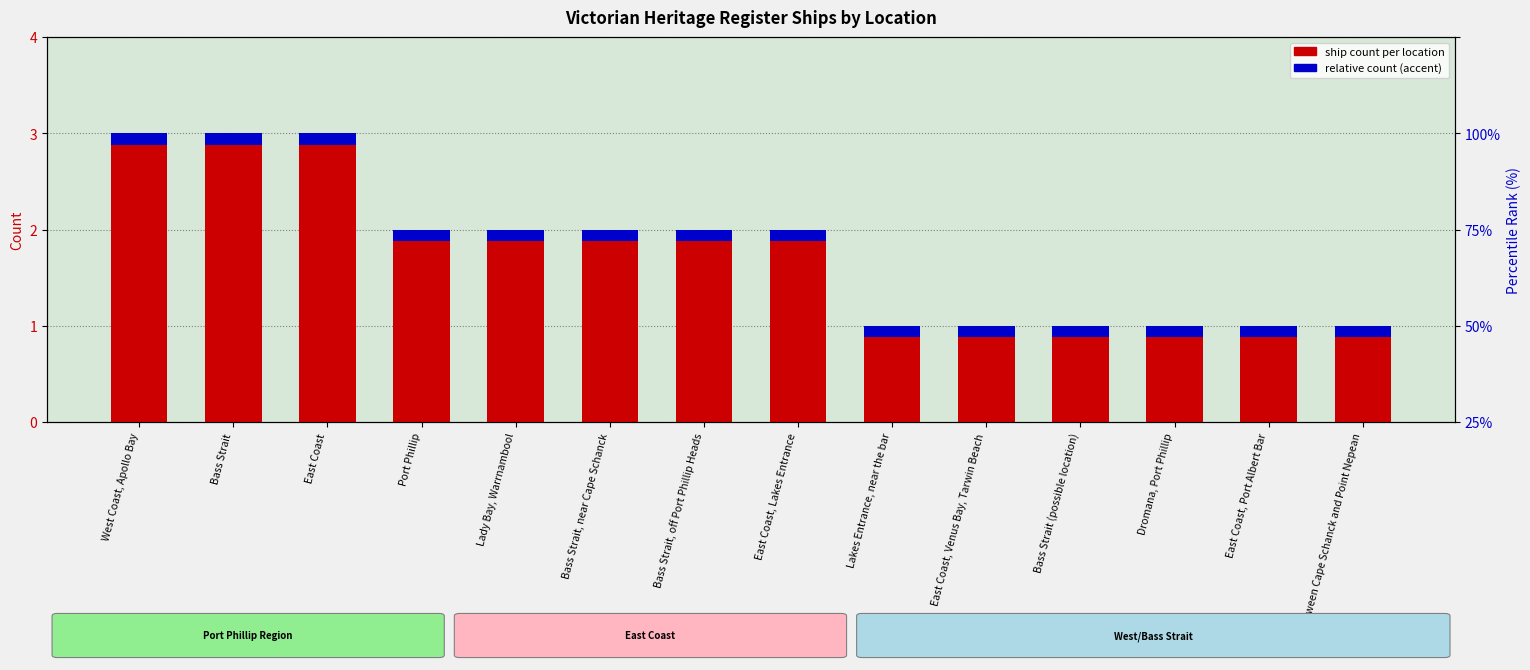

How many categories are shown in the chart?

14